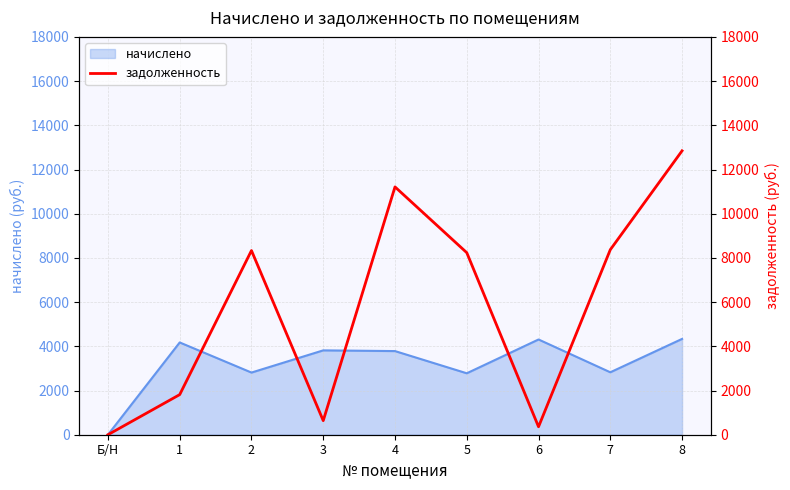

How many points are lower than both their immediate neighbors (excluding endpoints)?

2